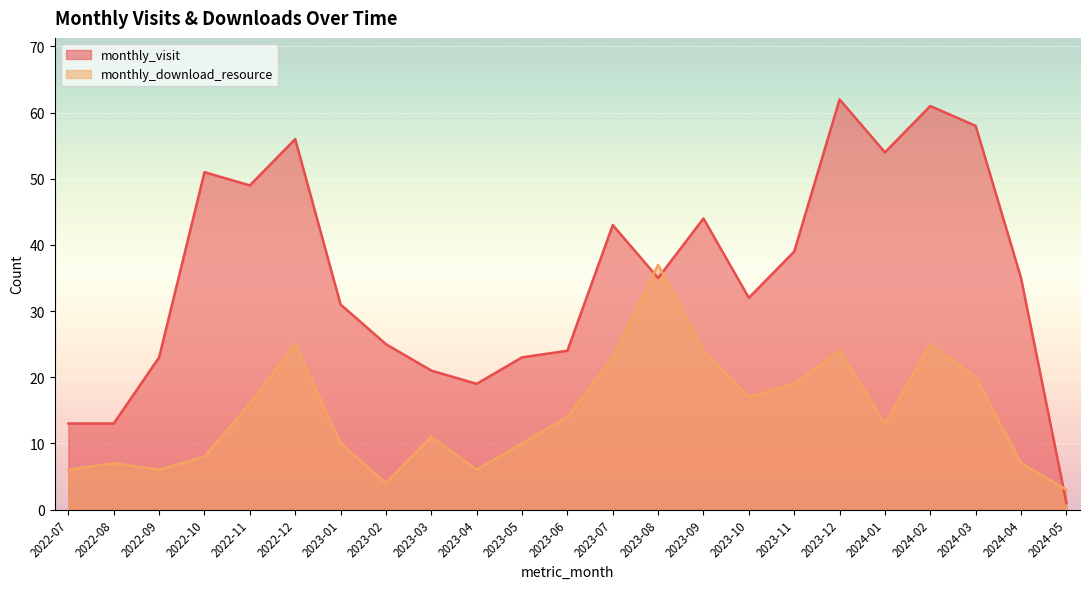

Reading left to right, transcribe all the data shown in this chart.

monthly_visit: 2022-07=13	2022-08=13	2022-09=23	2022-10=51	2022-11=49	2022-12=56	2023-01=31	2023-02=25	2023-03=21	2023-04=19	2023-05=23	2023-06=24	2023-07=43	2023-08=35	2023-09=44	2023-10=32	2023-11=39	2023-12=62	2024-01=54	2024-02=61	2024-03=58	2024-04=35	2024-05=1
monthly_download_resource: 2022-07=6	2022-08=7	2022-09=6	2022-10=8	2022-11=16	2022-12=25	2023-01=10	2023-02=4	2023-03=11	2023-04=6	2023-05=10	2023-06=14	2023-07=23	2023-08=37	2023-09=24	2023-10=17	2023-11=19	2023-12=24	2024-01=13	2024-02=25	2024-03=20	2024-04=7	2024-05=3